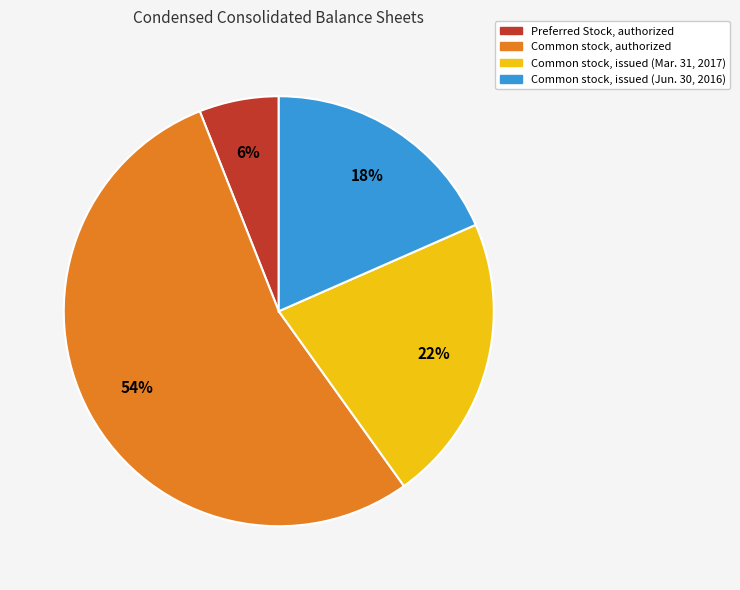

Rank the categories by value from highest to lowest.

Common stock, authorized, Common stock, issued (Mar. 31, 2017), Common stock, issued (Jun. 30, 2016), Preferred Stock, authorized